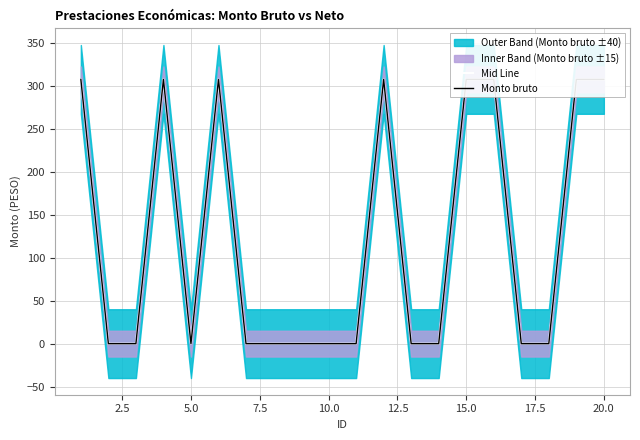

Is the value of Mid Line at 14 greater than the value of Monto bruto at 18?

No